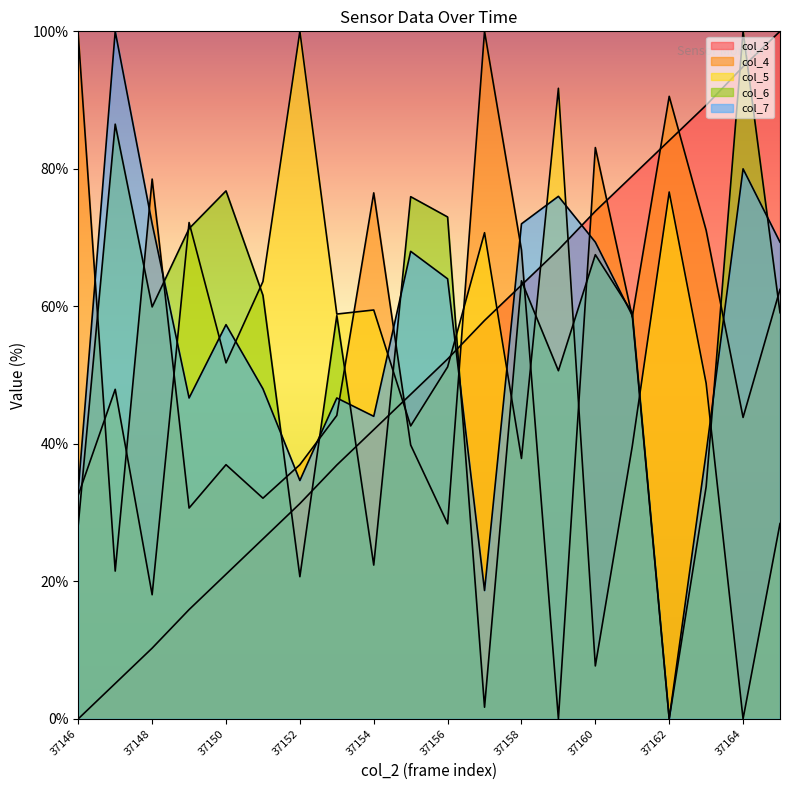

Between 37154 and 37159, which series saw the biggest shift?

col_4